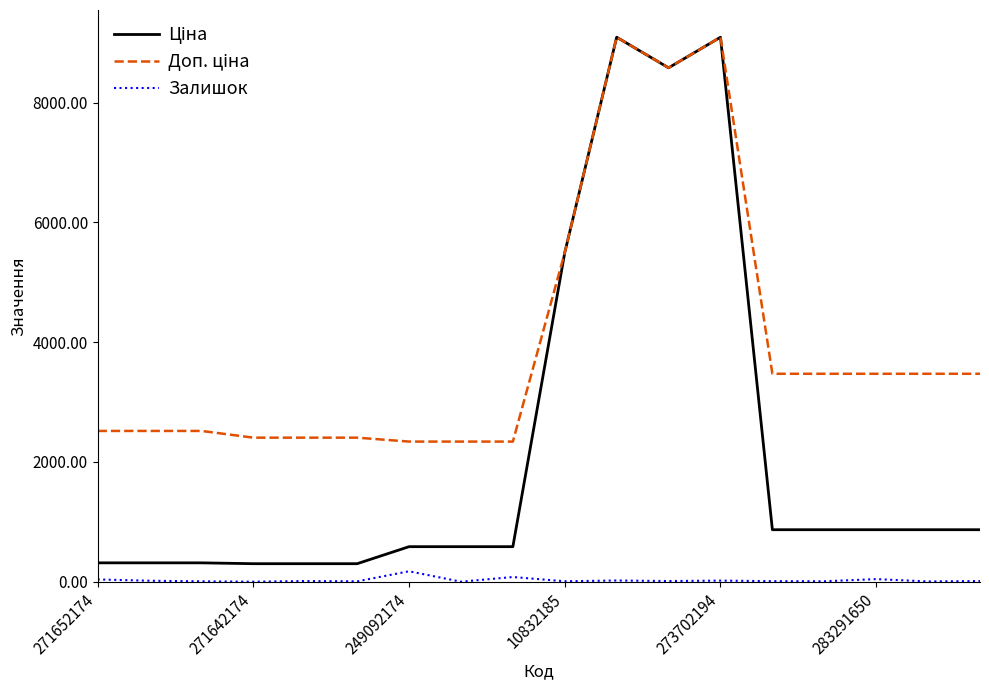

Does the chart have visible grid lines?

No